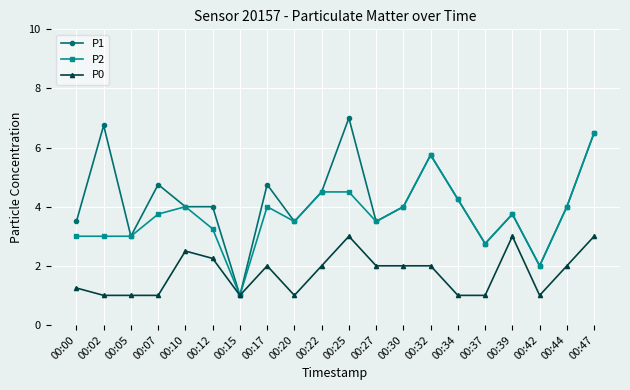

What is the highest value of the P2 series?

6.5